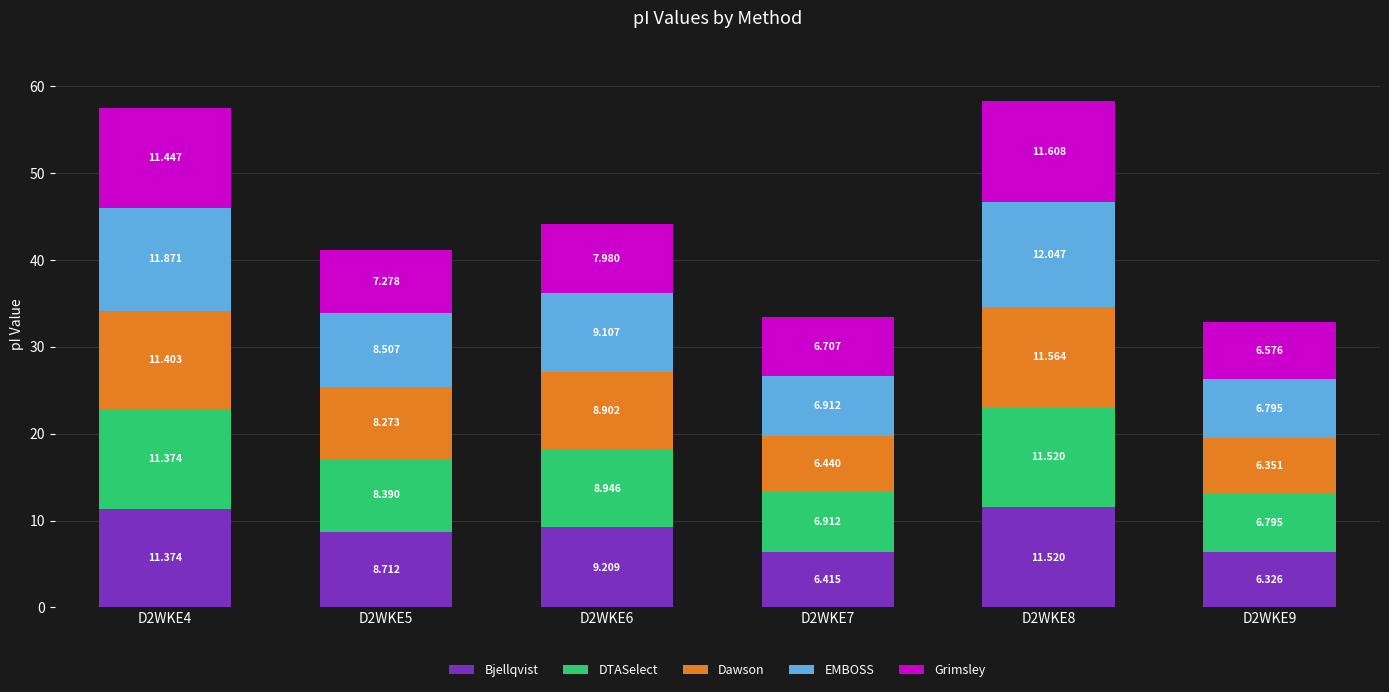

What are all the series names shown in the legend?

Bjellqvist, DTASelect, Dawson, EMBOSS, Grimsley